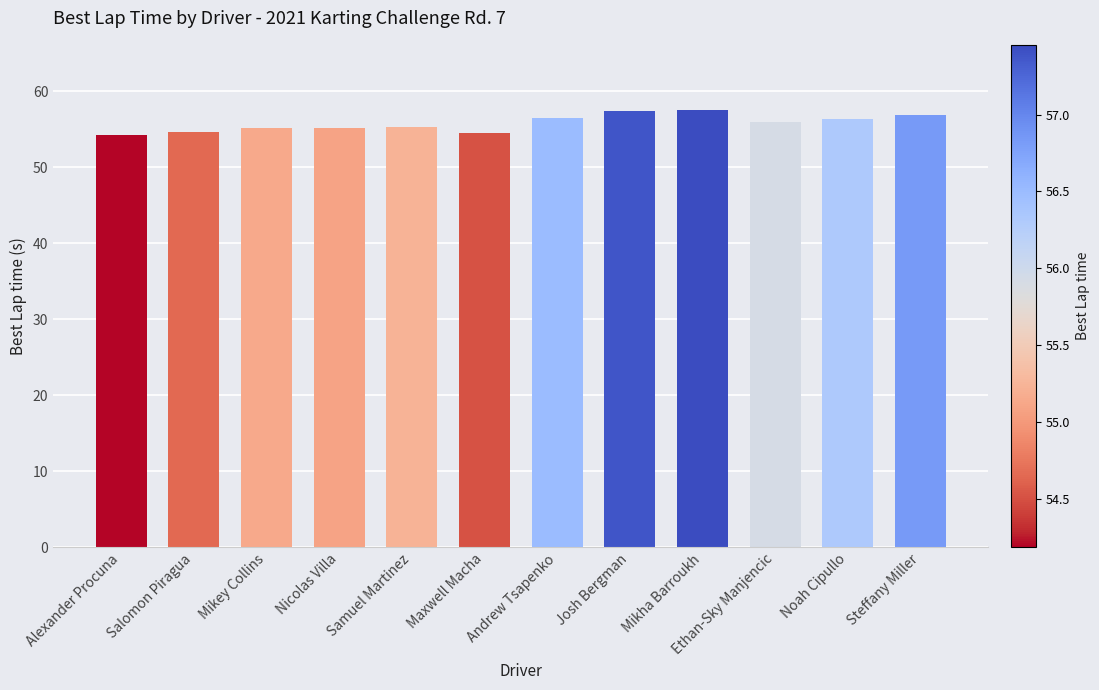

Does the chart contain any negative values?

No